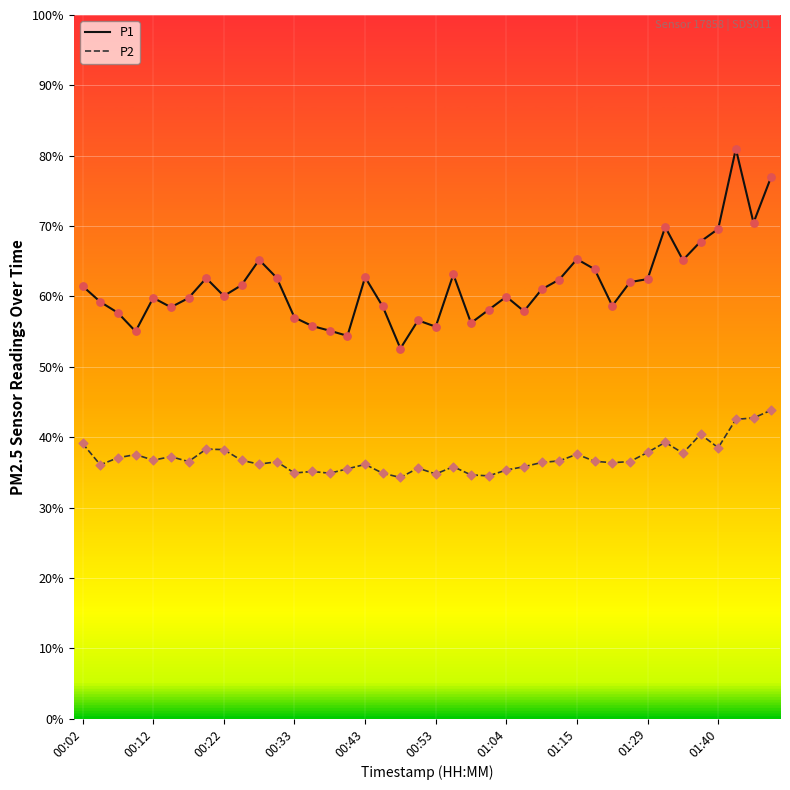

At how many categories does at least one series exceed 41?

40